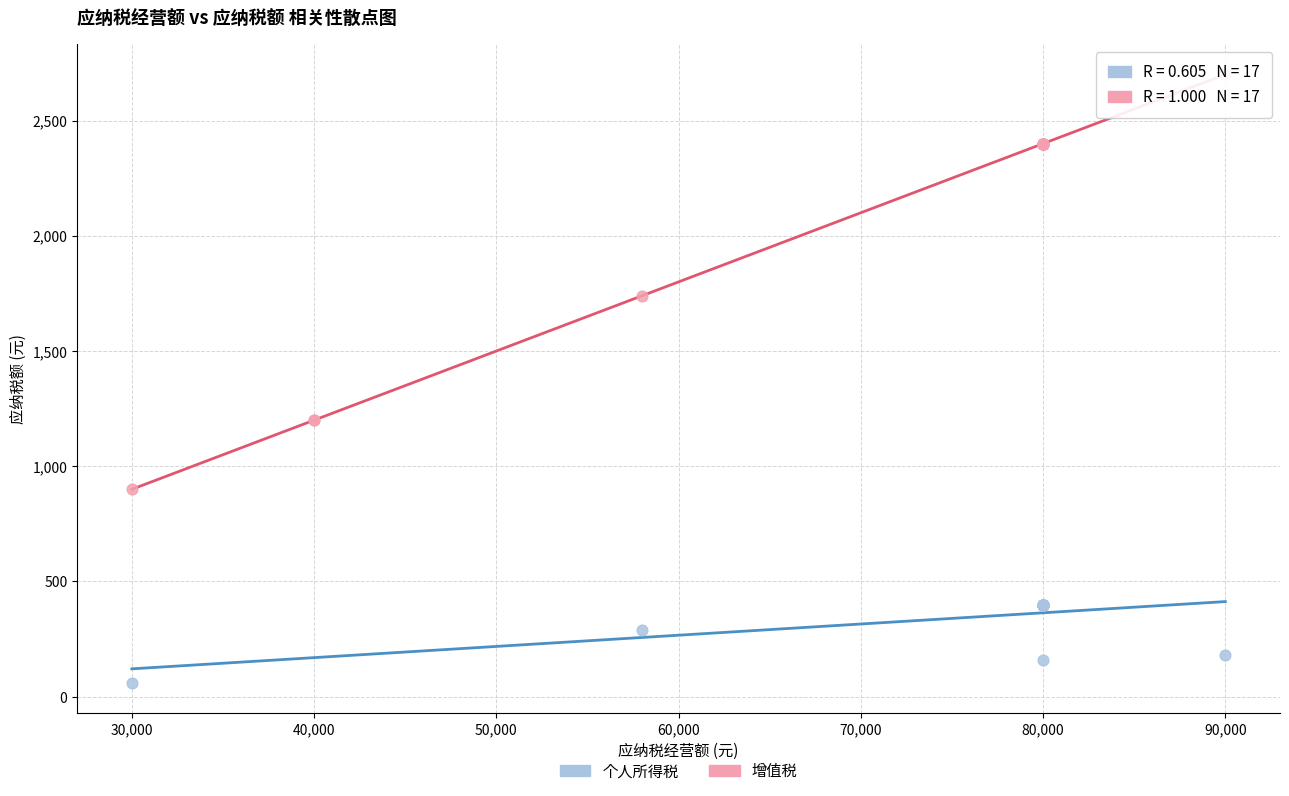

Which series reaches the maximum Y coordinate?

增值税